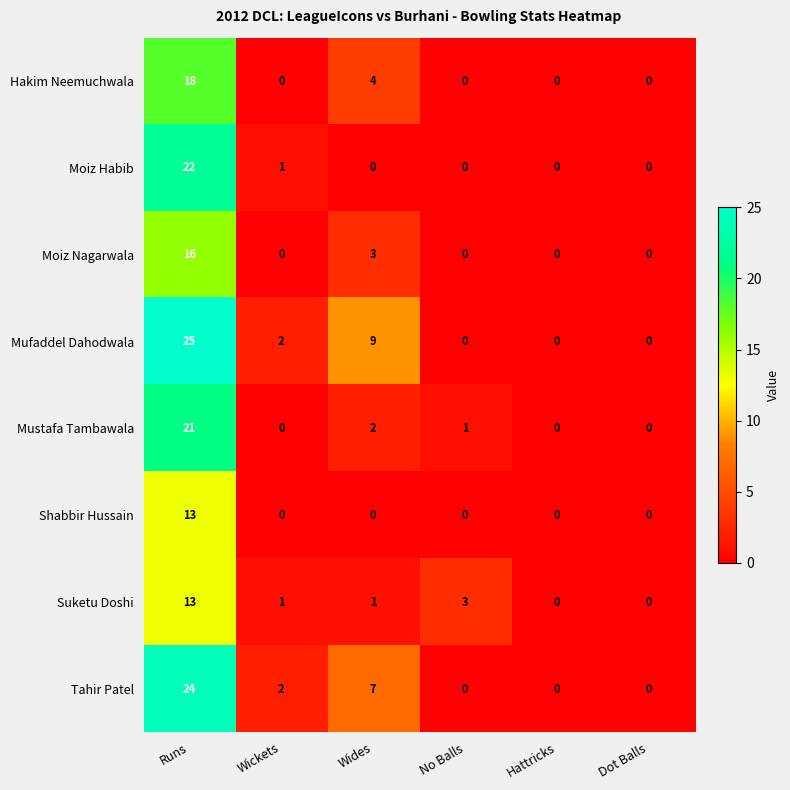

What is the total value across all series at Wickets?

6